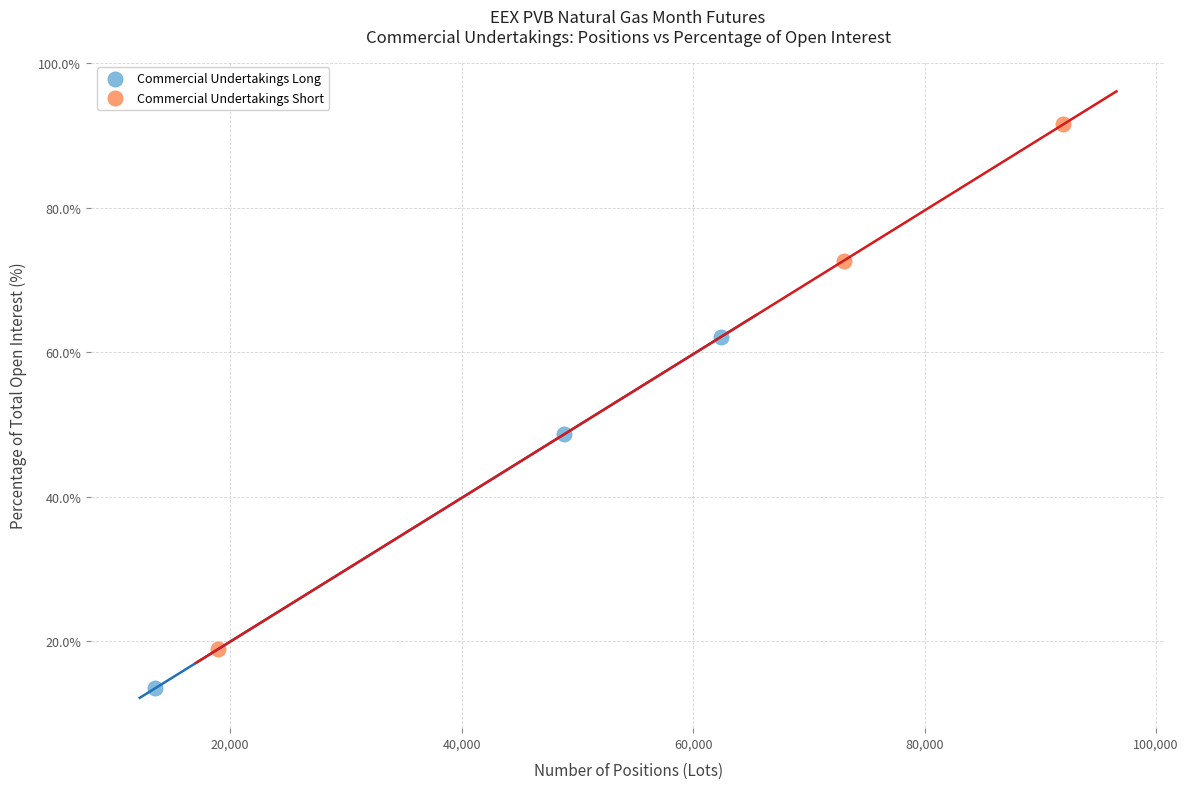

Which series has the largest Y range (max minus min)?

Commercial Undertakings Short